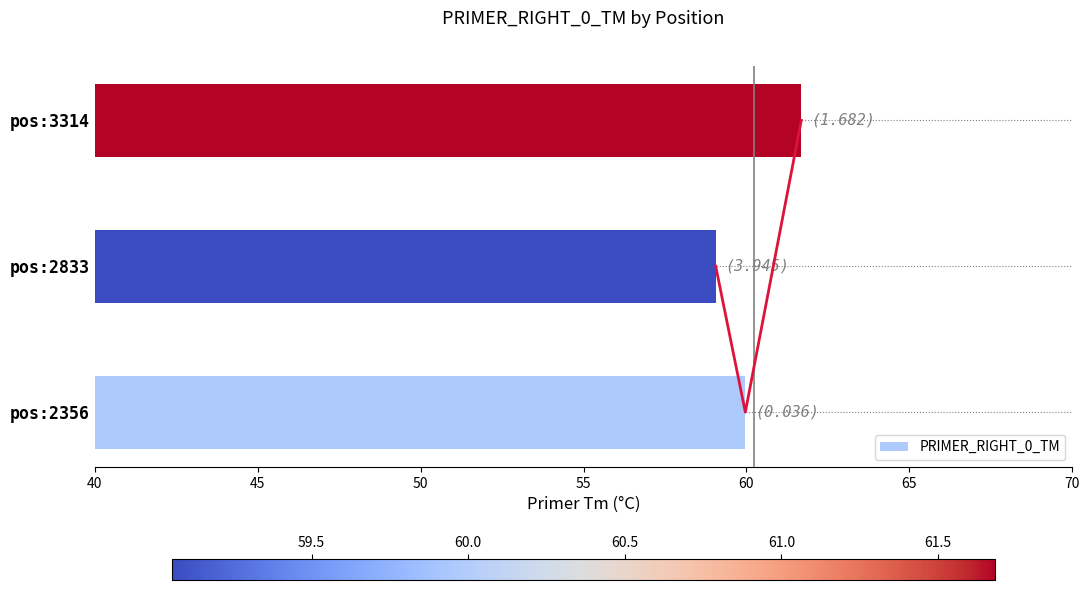

Which category has the highest value in the PRIMER_RIGHT_0_TM series?

pos:3314